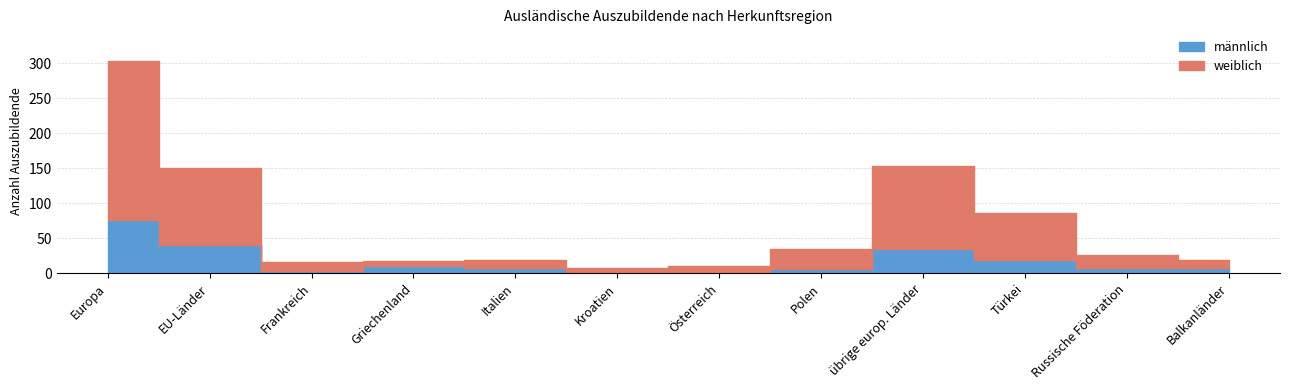

What is the sum of all weiblich values?

626